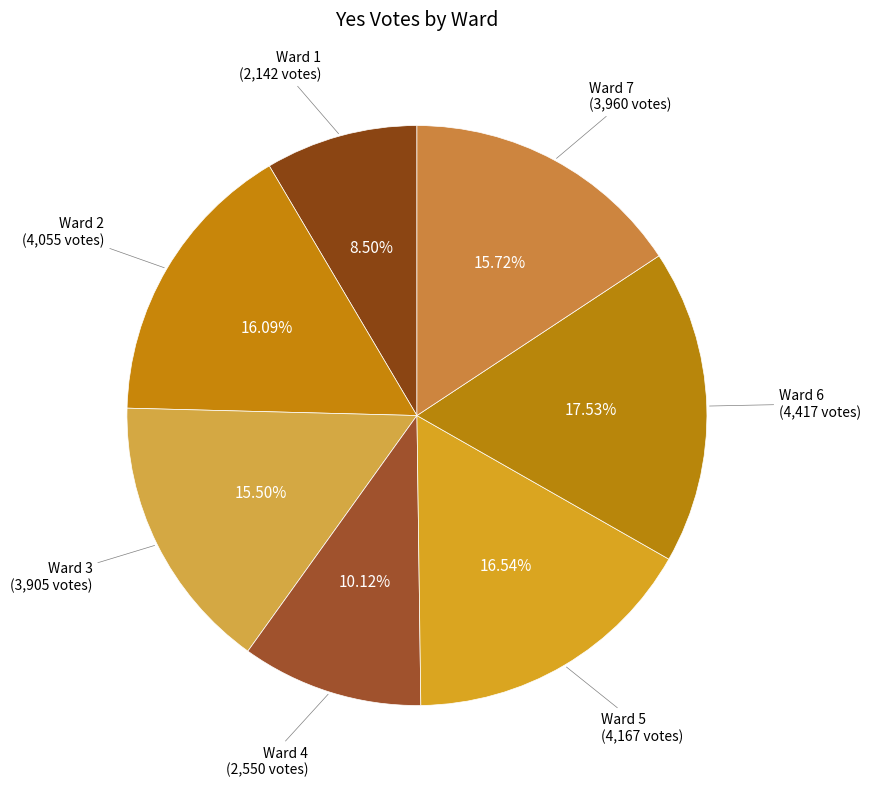

To the nearest percent, what percentage of the pie is Ward 2?

16%